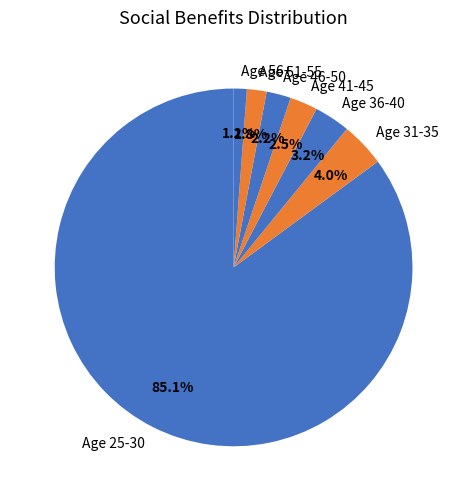

Which has a higher value, Age 46-50 or Age 31-35?

Age 31-35